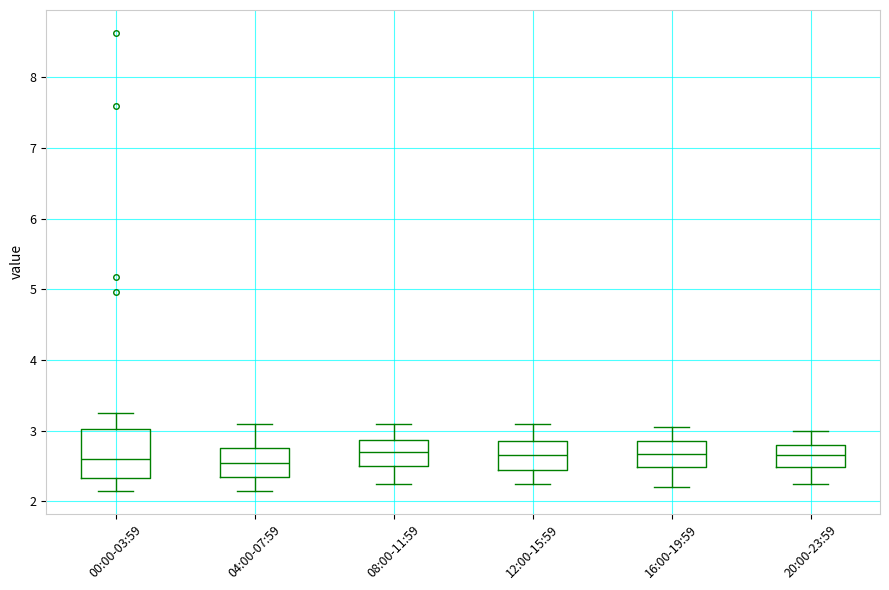

Which box is the tallest, from its lower edge to its upper edge?

00:00-03:59